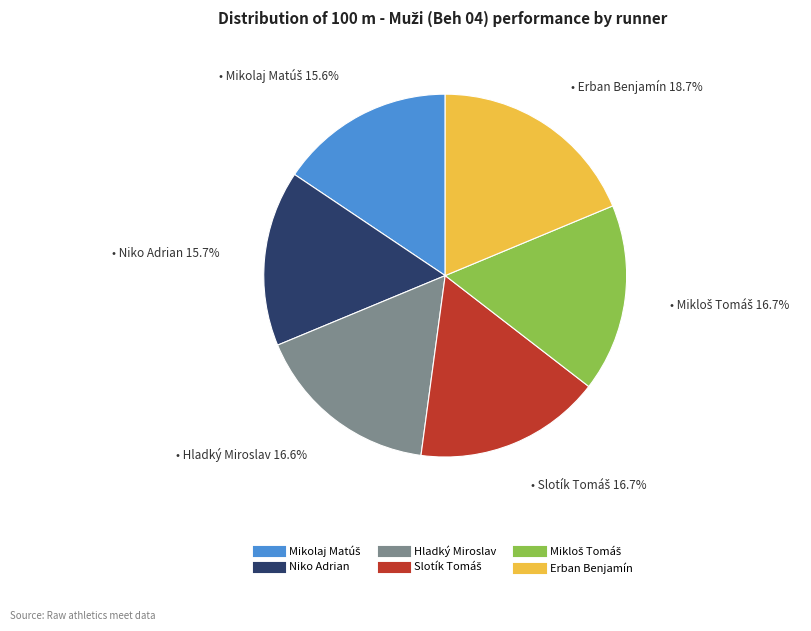

To the nearest percent, what is the average slice percentage?

17%